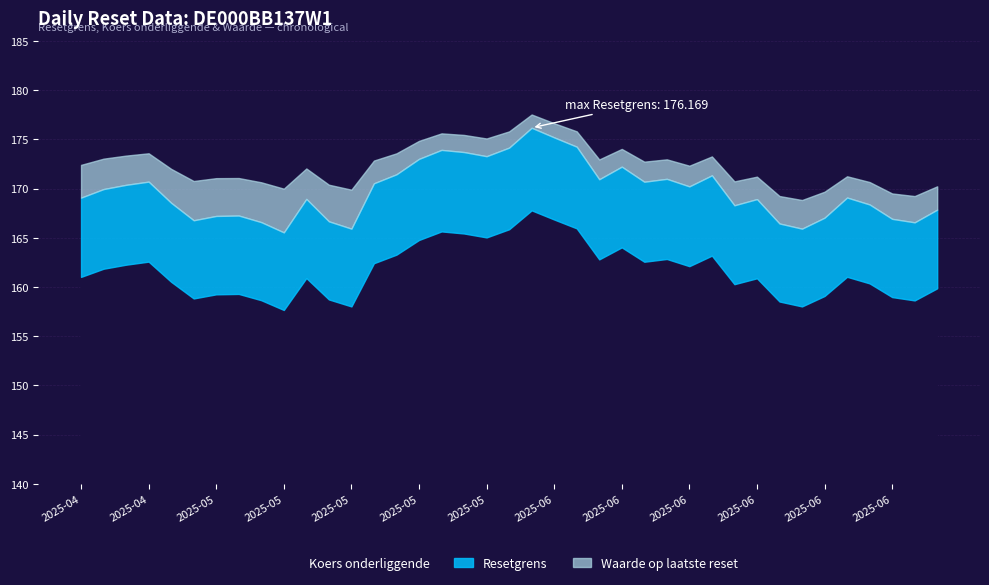

How many values in the Koers onderliggende series exceed 161?

21